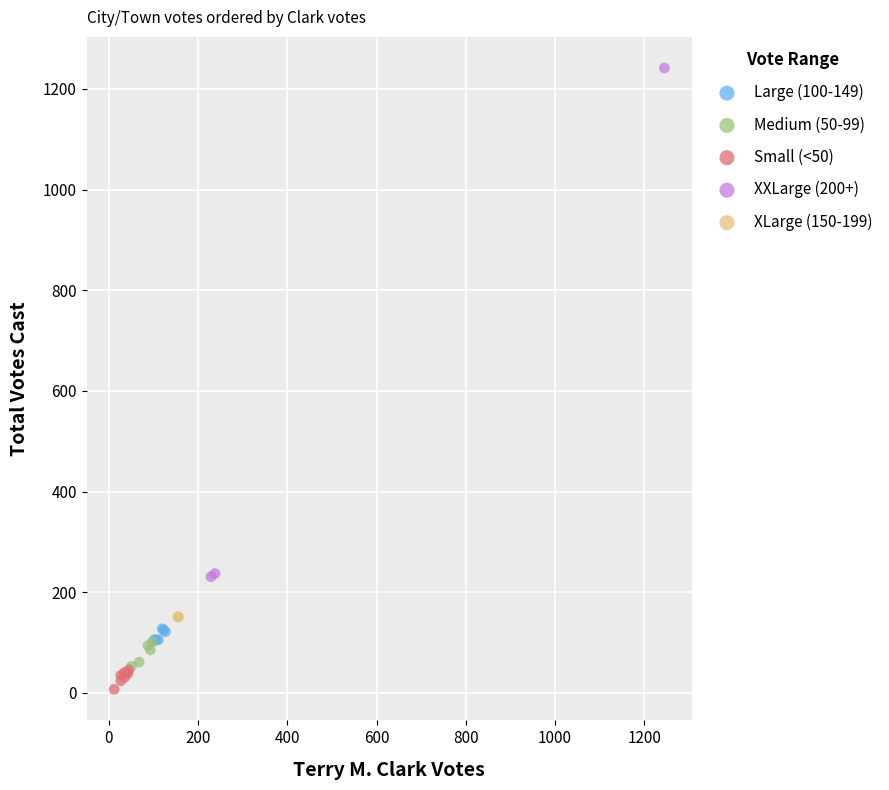

Which series has the largest Y range (max minus min)?

XXLarge (200+)